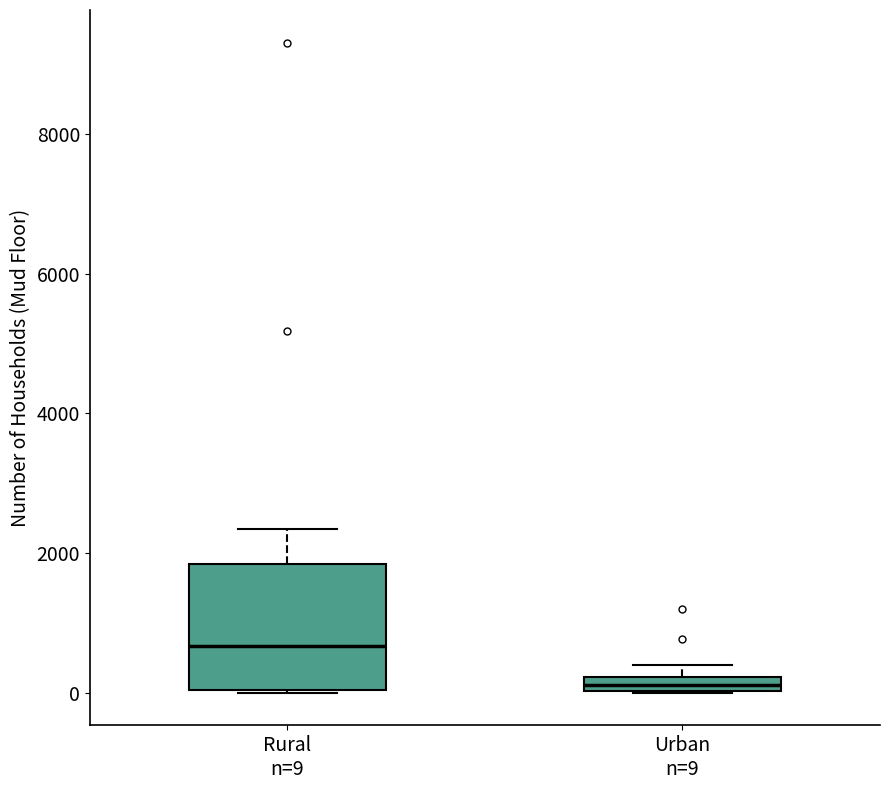

Comparing the boxes themselves (not the whiskers), which one is the tallest?

Rural n=9